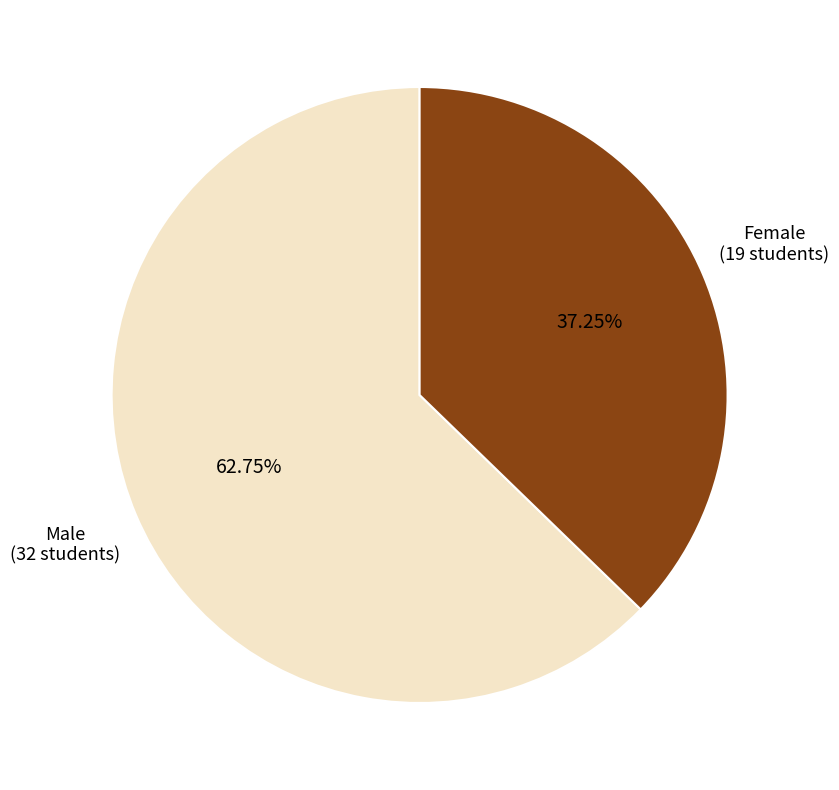

Does any single category account for the majority?

Yes